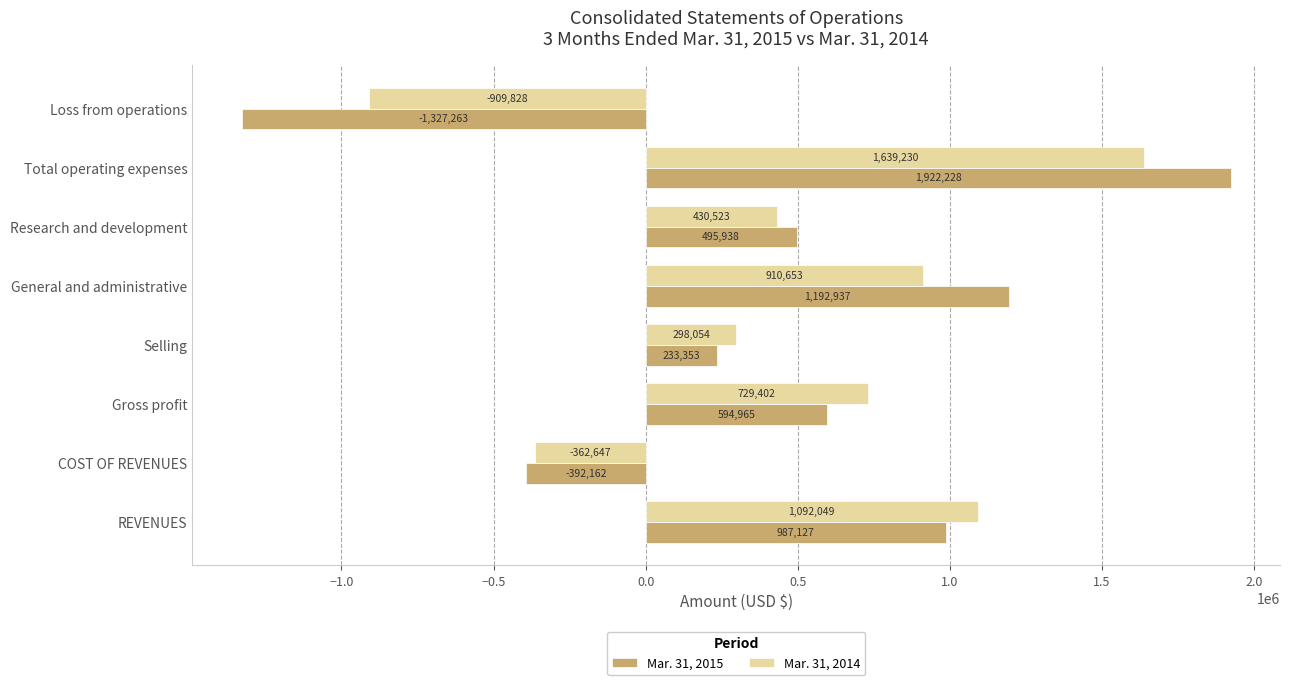

What is the difference between the highest and lowest values at Research and development?

65415